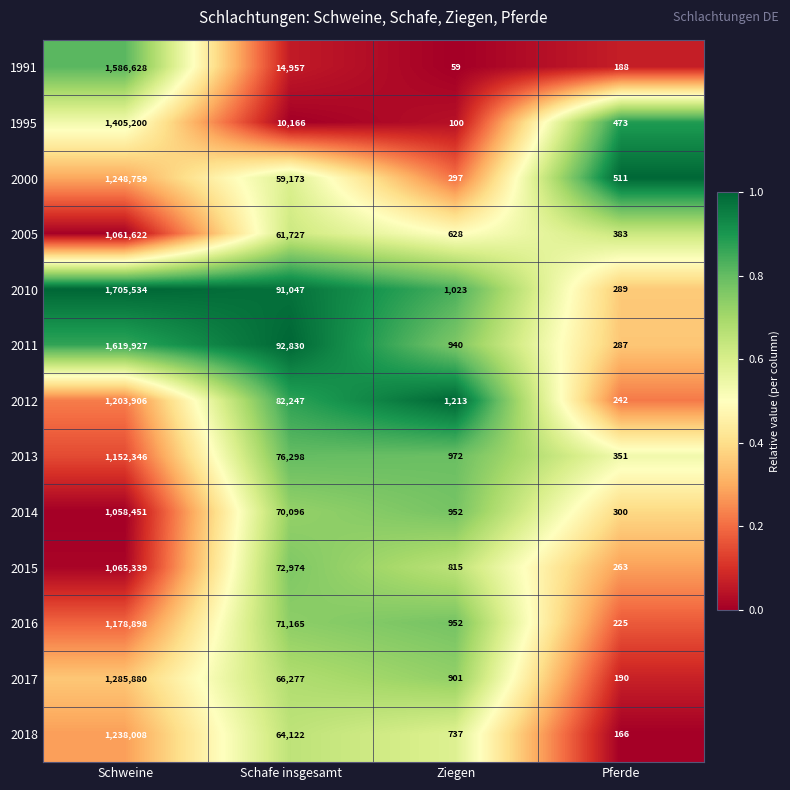

Between Schweine and Pferde, which series saw the biggest shift?

2010